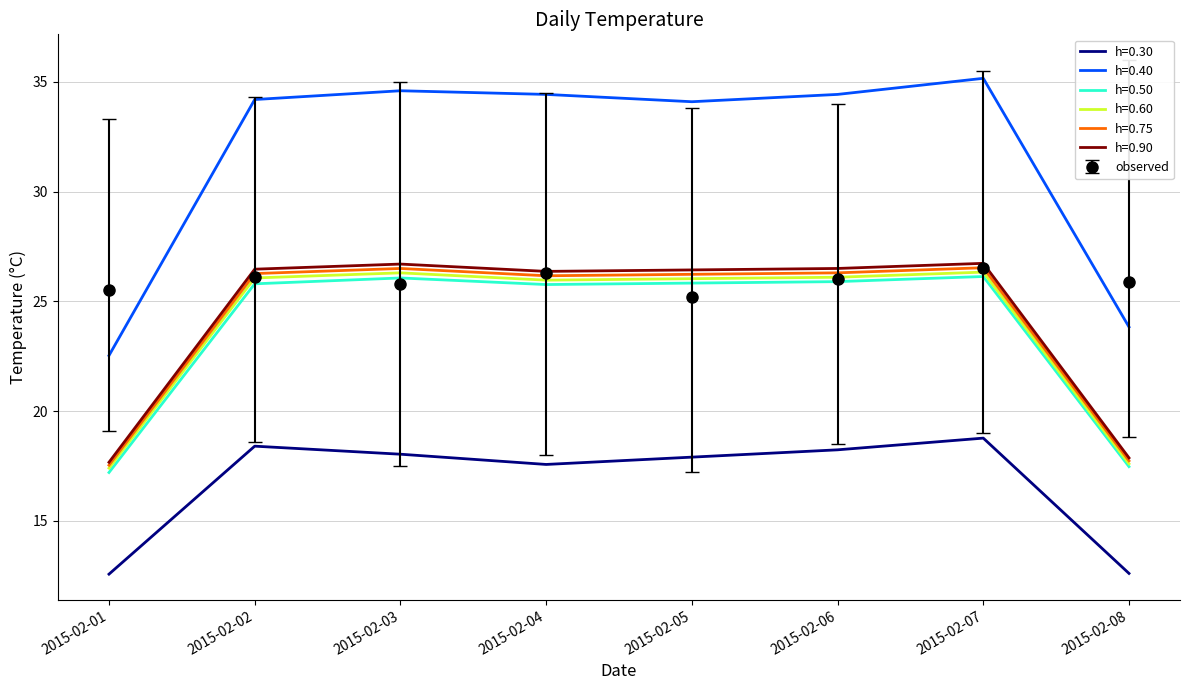

Is it true that h=0.40 equals 54.3 at 2015-02-06?

False